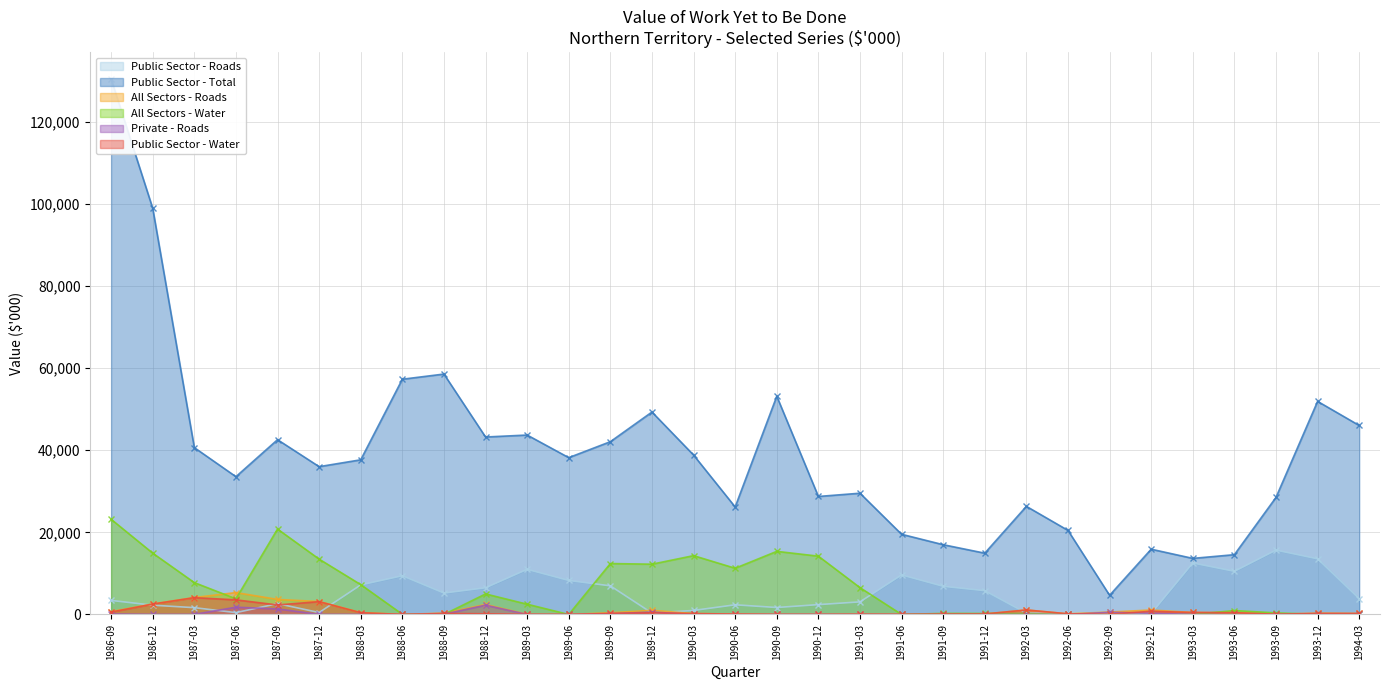

At which label is Public Sector - Roads closest to 7962?

1989-06